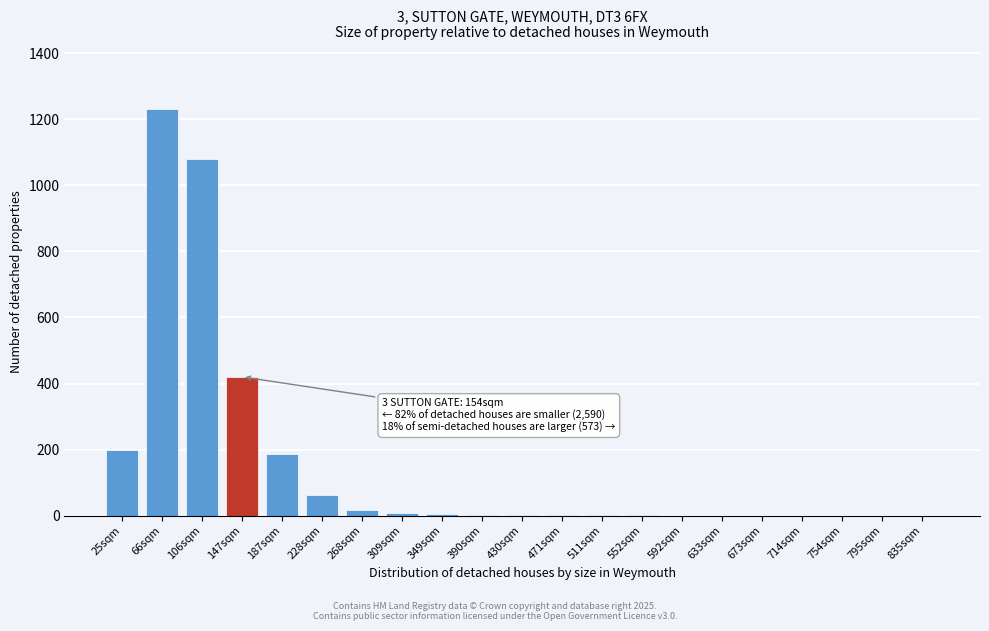

What is the greatest value displayed?

1230